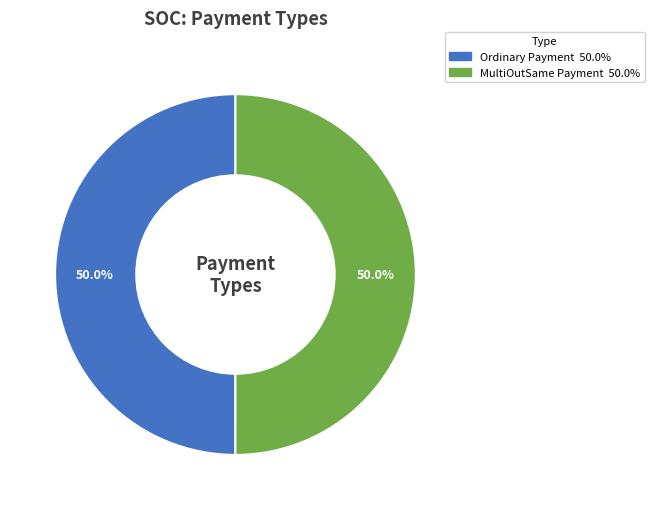

What is the total percentage of Ordinary Payment and MultiOutSame Payment?

100.0%